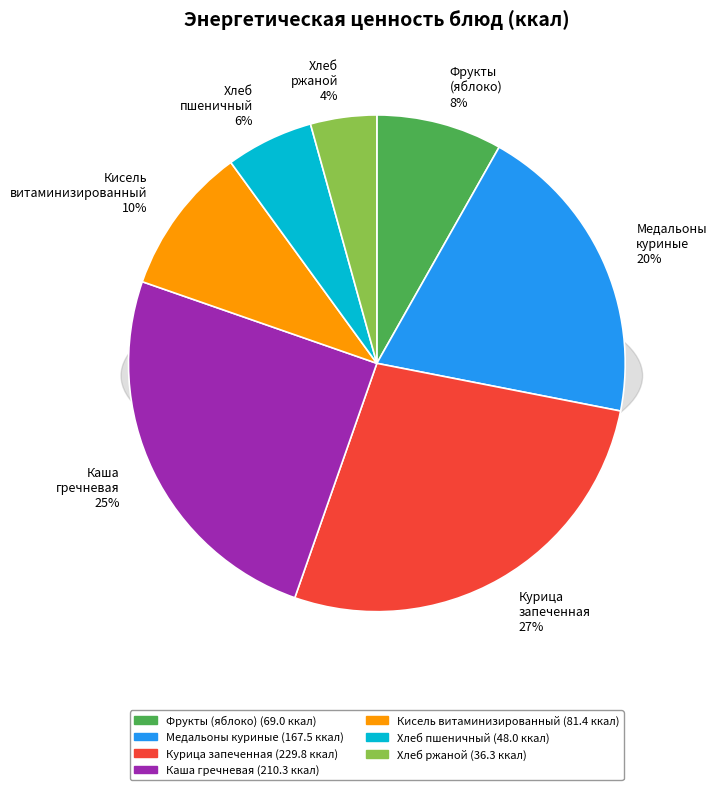

What percentage do Хлеб пшеничный and Медальоны куриные с томатным соусом together represent?

25.6%